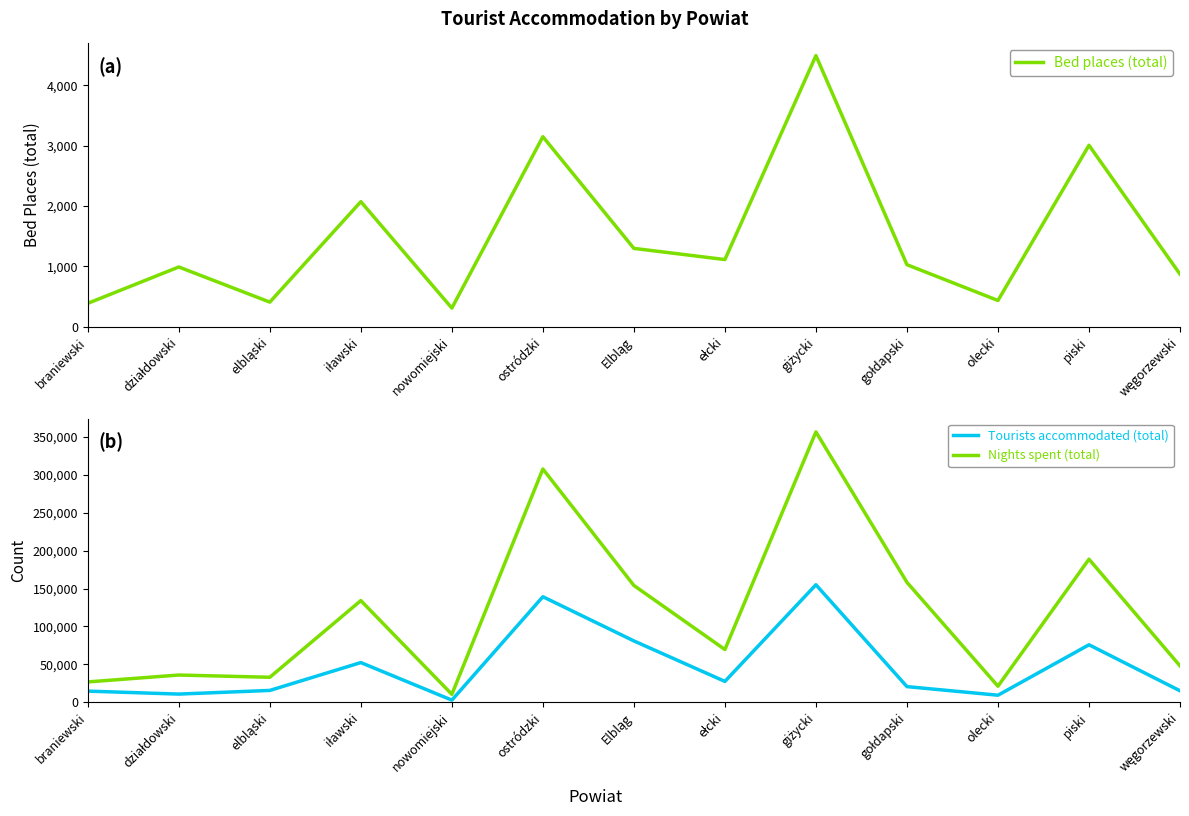

Rank the series at nowomiejski from highest to lowest value.

Nights spent (total), Tourists accommodated (total), Bed places (total)